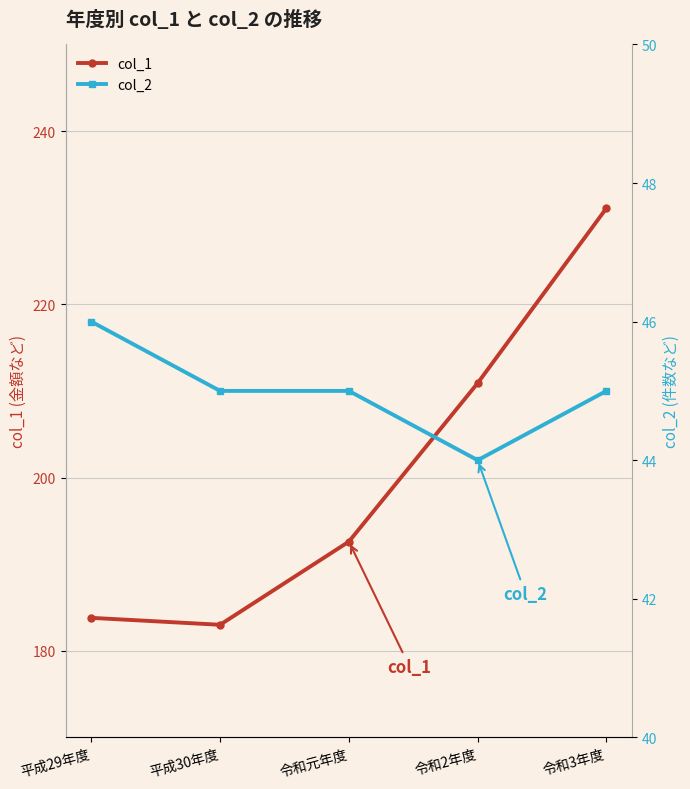

True or false: col_2 and col_1 intersect in this chart.

False